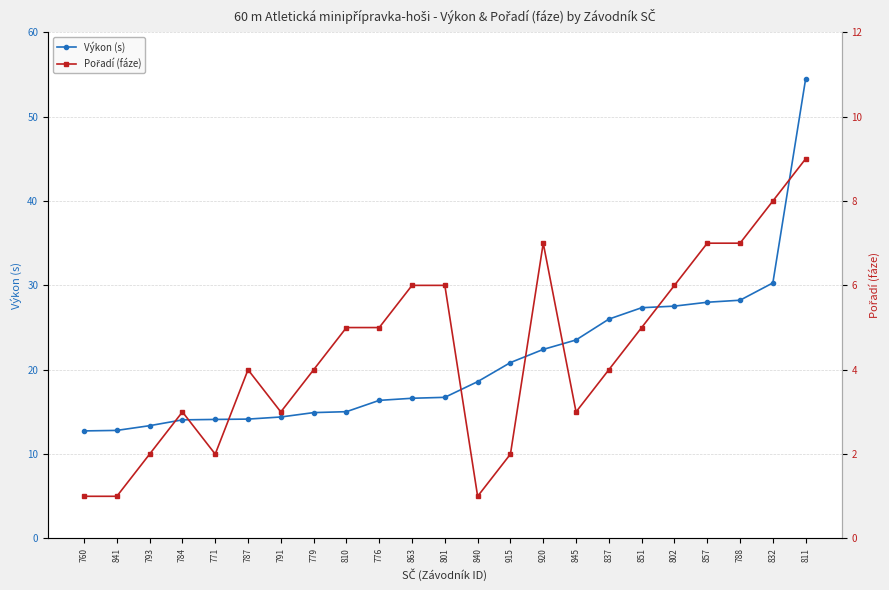

Reading left to right, extract all data points from this chart.

Výkon (s): 760=12.8	841=12.8	793=13.4	784=14.1	771=14.1	787=14.2	791=14.4	779=14.9	810=15.0	776=16.4	863=16.6	801=16.7	840=18.6	915=20.9	920=22.4	845=23.5	837=26.0	851=27.4	802=27.5	857=28.0	788=28.2	832=30.3	811=54.5
Pořadí (fáze): 760=1.0	841=1.0	793=2.0	784=3.0	771=2.0	787=4.0	791=3.0	779=4.0	810=5.0	776=5.0	863=6.0	801=6.0	840=1.0	915=2.0	920=7.0	845=3.0	837=4.0	851=5.0	802=6.0	857=7.0	788=7.0	832=8.0	811=9.0